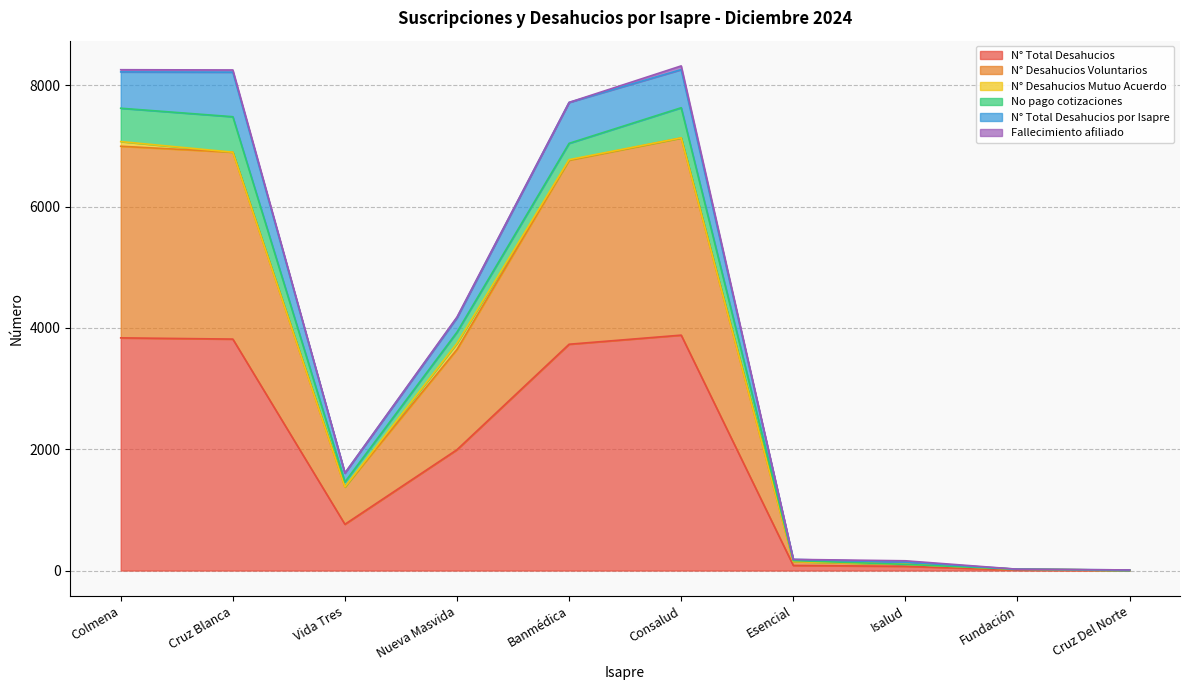

True or false: N° Desahucios Voluntarios and N° Total Desahucios intersect in this chart.

False